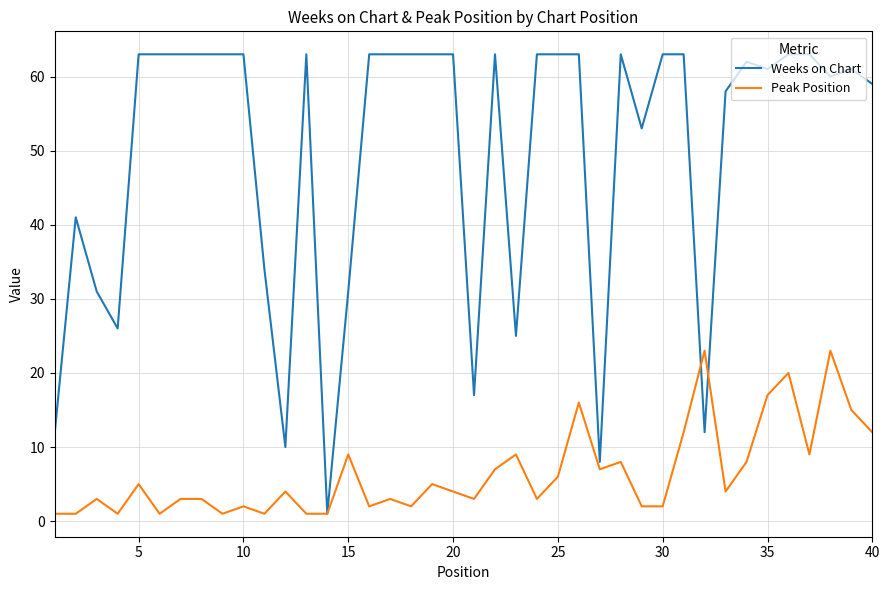

Rank the series by their average value, from lowest to highest.

Peak Position, Weeks on Chart